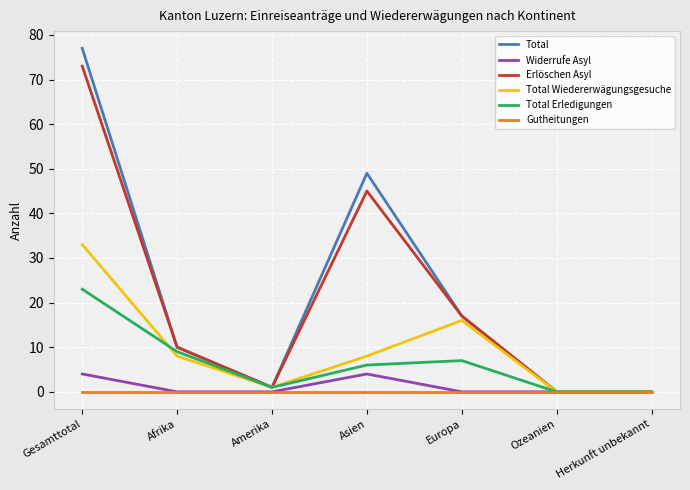

What is the sum of the Total Wiedererwägungsgesuche values at Ozeanien and Europa?

16